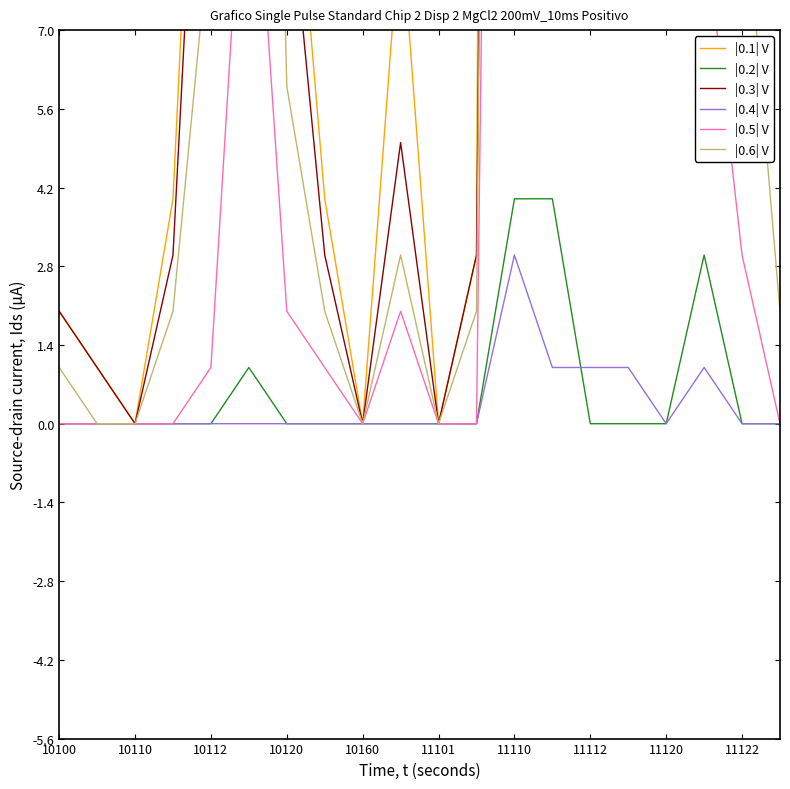

How many times do |0.5| V and |0.3| V cross each other?

2